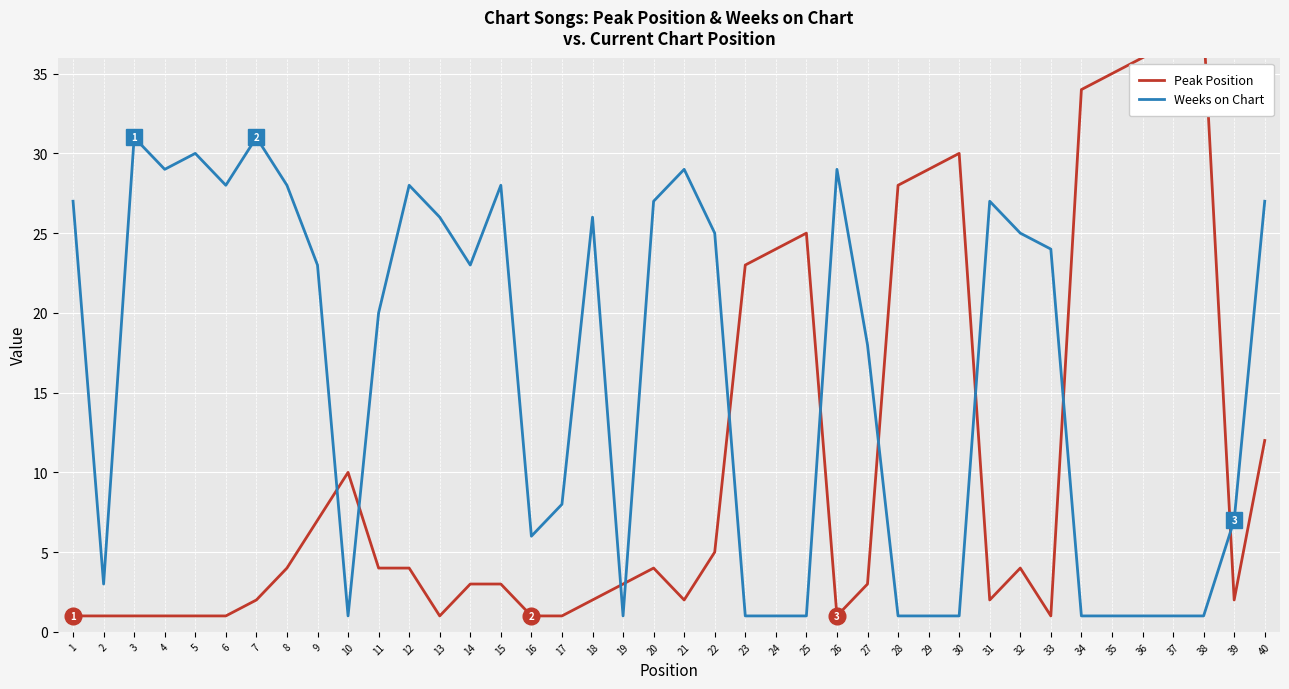

Count the number of data series in this chart.

2